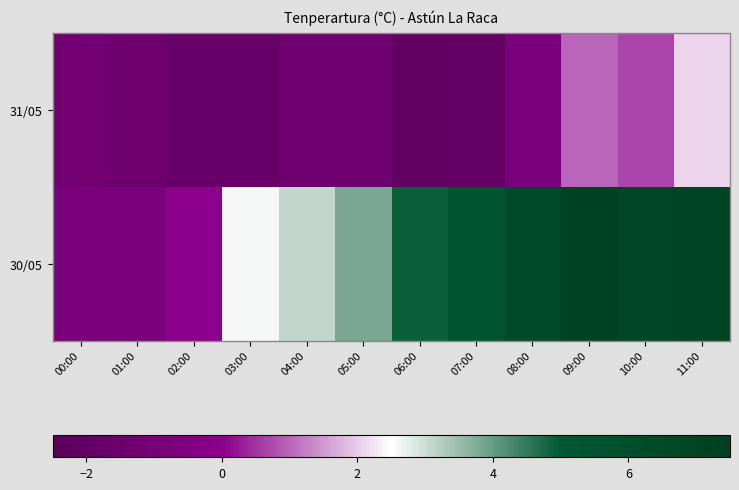

At how many categories does at least one series exceed 0?

9